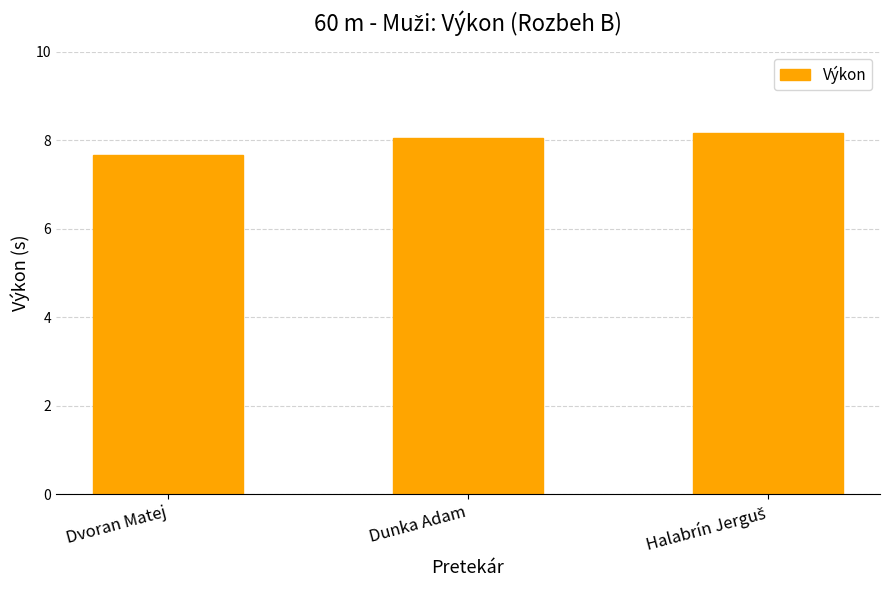

At which label does the data first exceed 8?

Dunka Adam